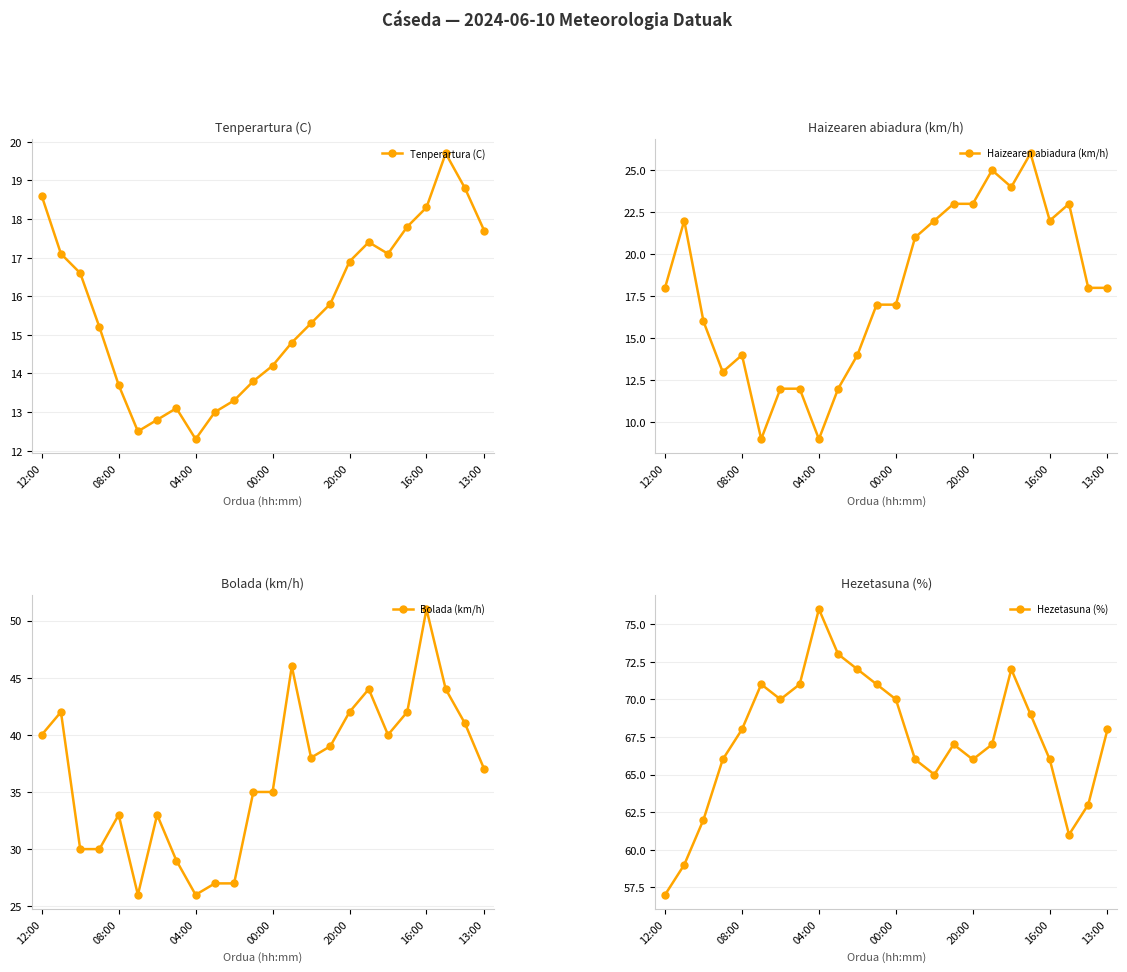

True or false: Tenperartura (C) has a value of 18.6 at 12:00.

True